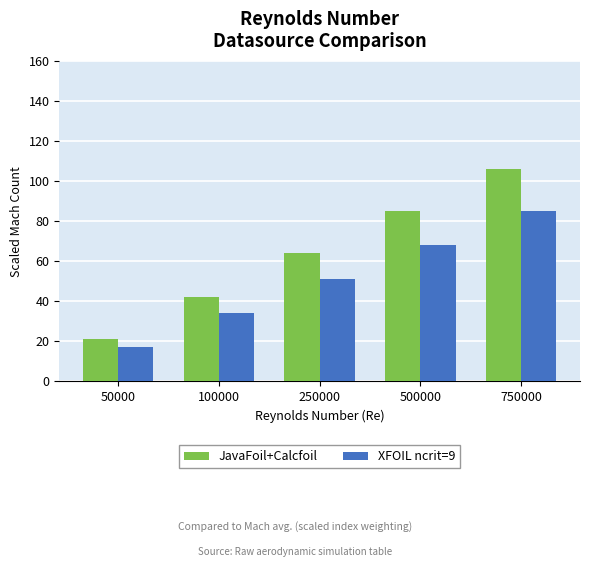

List the series in order of their overall mean, lowest first.

XFOIL ncrit=9, JavaFoil+Calcfoil